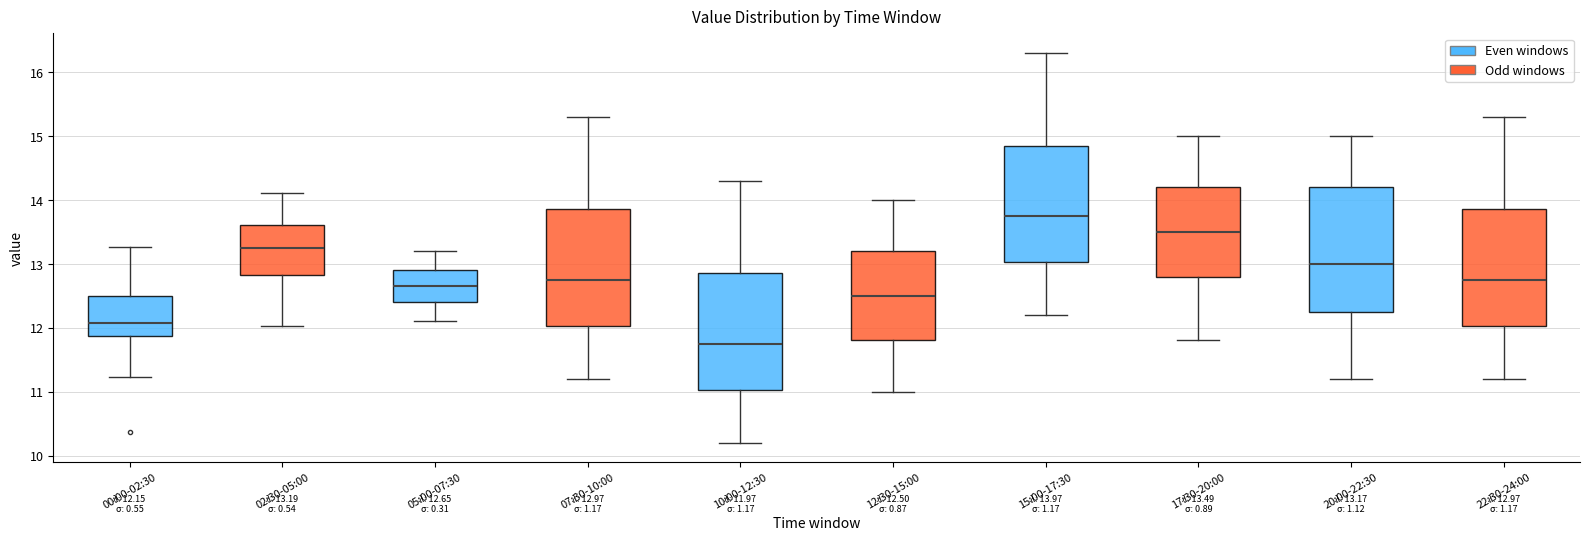

Which box's median line is the lowest?

10:00-12:30